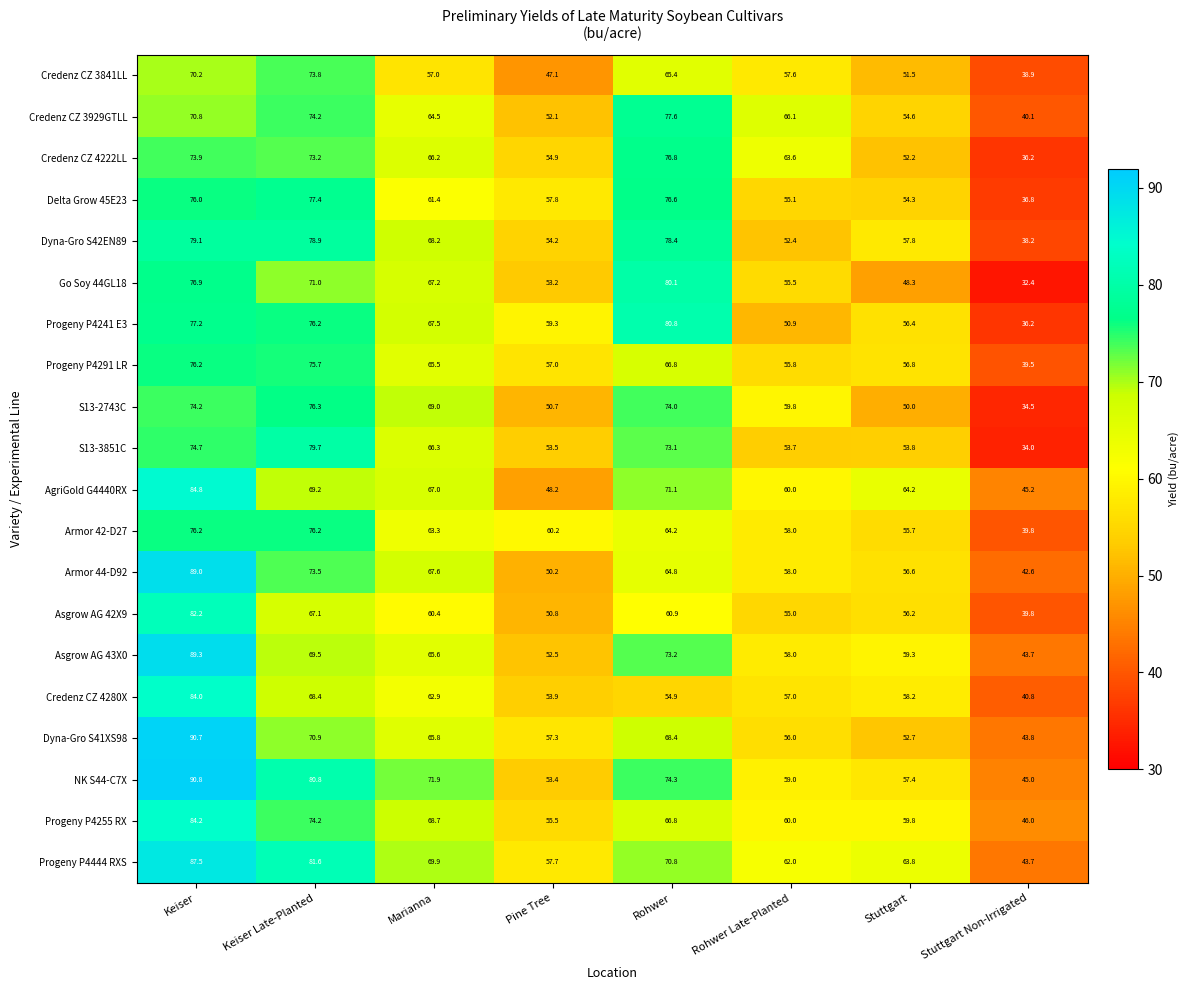

What is the sum of the Dyna-Gro S41XS98 values at Keiser Late-Planted and Keiser?

161.6